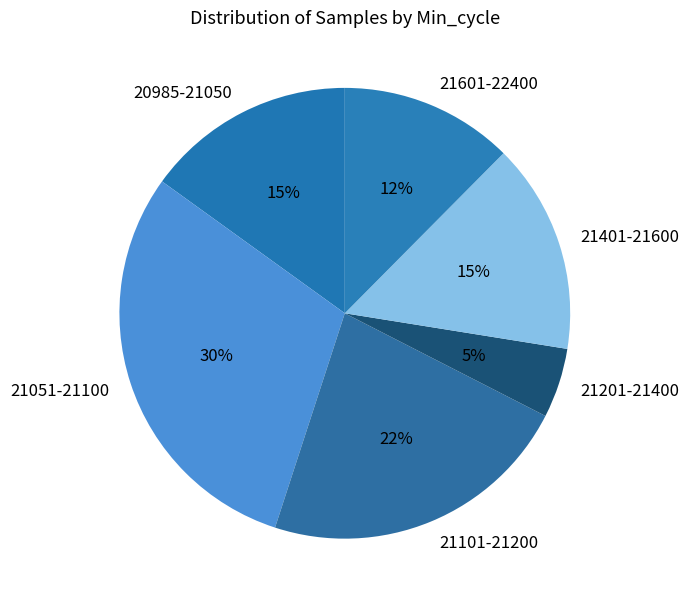

To the nearest percent, what percentage of the pie is 21401-21600?

15%